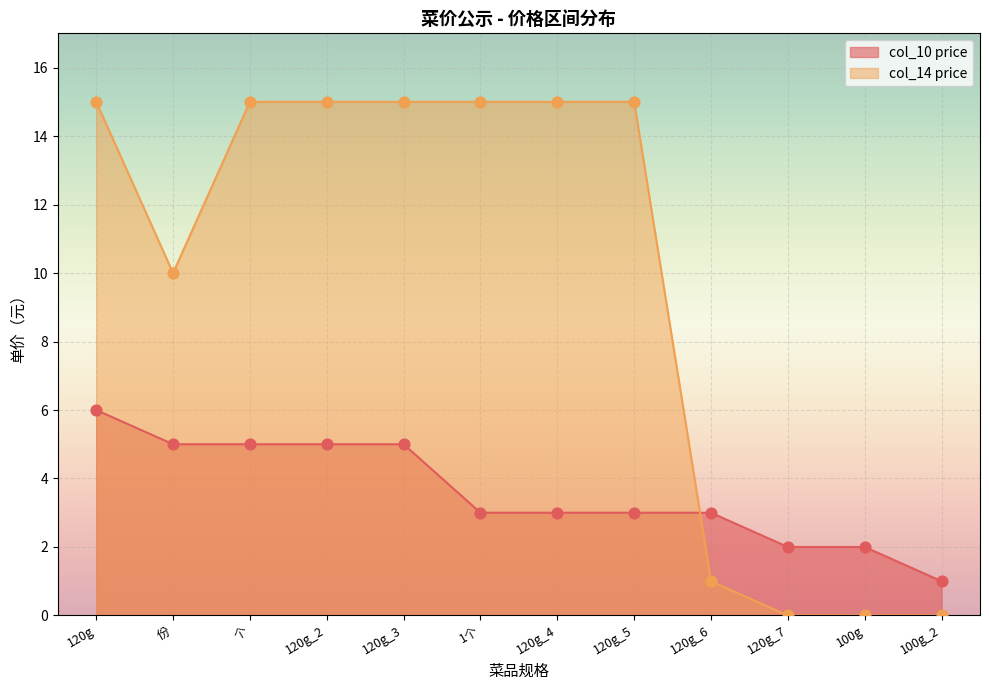

At which category is the sum across all series the highest?

120g